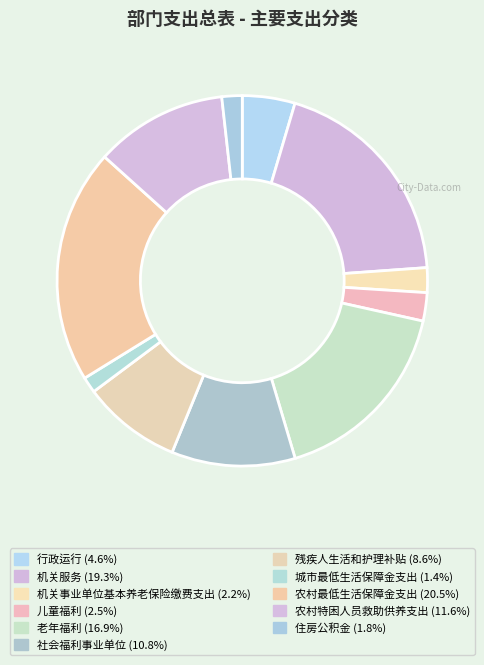

To the nearest percent, what percentage of the pie is 城市最低生活保障金支出?

1%